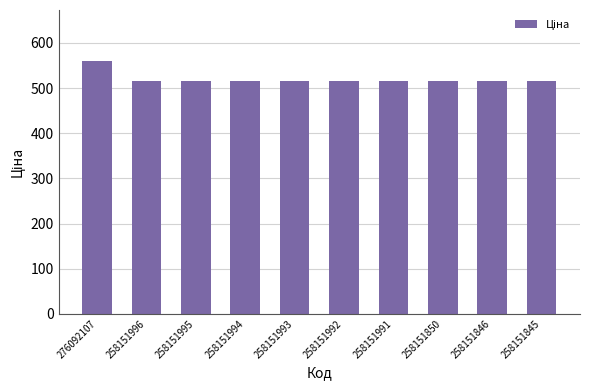

What is the ratio of the value at 276092107 to the value at 258151845?

1.1